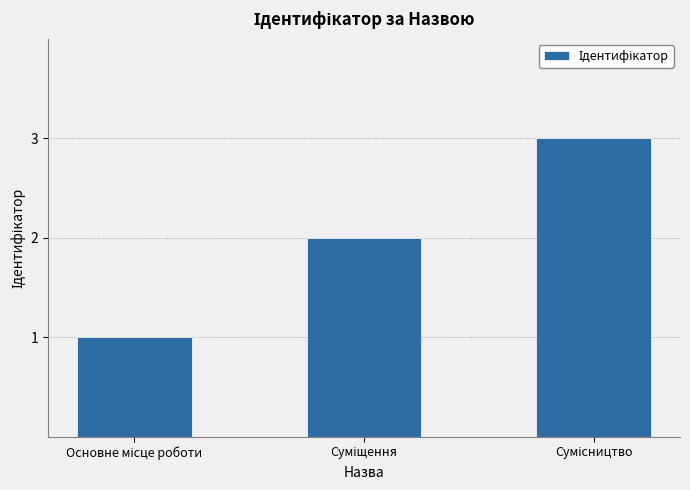

What is the sum of all values?

6